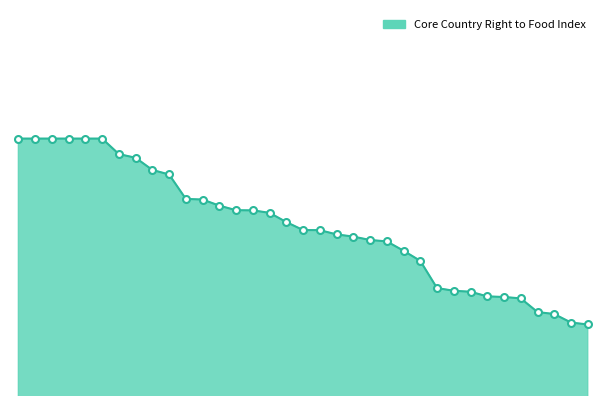

True or false: the data has more than 1 interior local peaks.

False